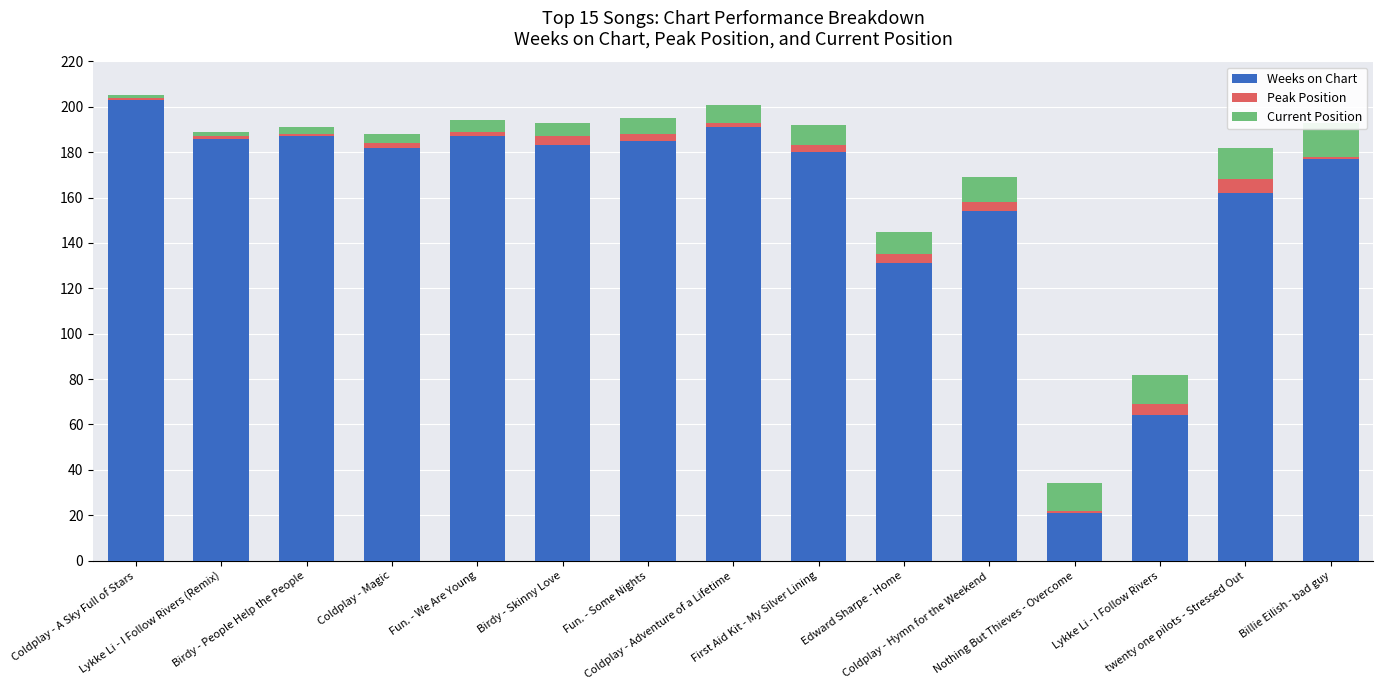

Reading left to right, transcribe all the data shown in this chart.

Weeks on Chart: Coldplay - A Sky Full of Stars=203	Lykke Li - I Follow Rivers (Remix)=186	Birdy - People Help the People=187	Coldplay - Magic=182	Fun. - We Are Young=187	Birdy - Skinny Love=183	Fun. - Some Nights=185	Coldplay - Adventure of a Lifetime=191	First Aid Kit - My Silver Lining=180	Edward Sharpe - Home=131	Coldplay - Hymn for the Weekend=154	Nothing But Thieves - Overcome=21	Lykke Li - I Follow Rivers=64	twenty one pilots - Stressed Out=162	Billie Eilish - bad guy=177
Peak Position: Coldplay - A Sky Full of Stars=1	Lykke Li - I Follow Rivers (Remix)=1	Birdy - People Help the People=1	Coldplay - Magic=2	Fun. - We Are Young=2	Birdy - Skinny Love=4	Fun. - Some Nights=3	Coldplay - Adventure of a Lifetime=2	First Aid Kit - My Silver Lining=3	Edward Sharpe - Home=4	Coldplay - Hymn for the Weekend=4	Nothing But Thieves - Overcome=1	Lykke Li - I Follow Rivers=5	twenty one pilots - Stressed Out=6	Billie Eilish - bad guy=1
Current Position: Coldplay - A Sky Full of Stars=1	Lykke Li - I Follow Rivers (Remix)=2	Birdy - People Help the People=3	Coldplay - Magic=4	Fun. - We Are Young=5	Birdy - Skinny Love=6	Fun. - Some Nights=7	Coldplay - Adventure of a Lifetime=8	First Aid Kit - My Silver Lining=9	Edward Sharpe - Home=10	Coldplay - Hymn for the Weekend=11	Nothing But Thieves - Overcome=12	Lykke Li - I Follow Rivers=13	twenty one pilots - Stressed Out=14	Billie Eilish - bad guy=15